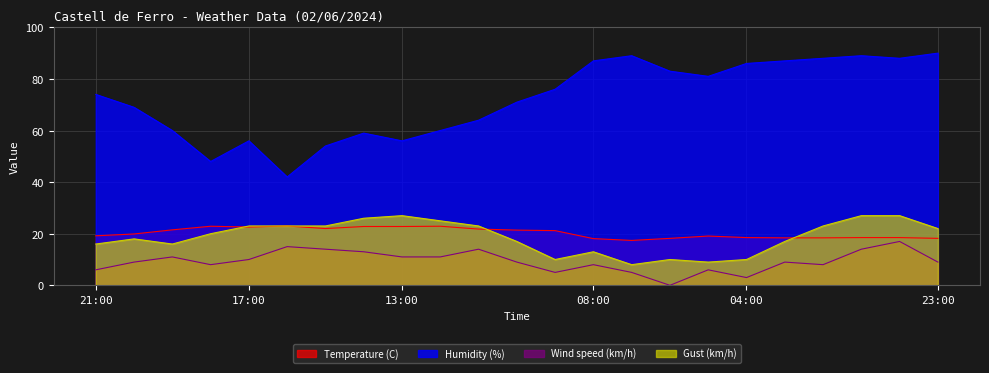

At 13:00, list the series in order from smallest to largest.

Wind speed (km/h), Temperature (C), Gust (km/h), Humidity (%)